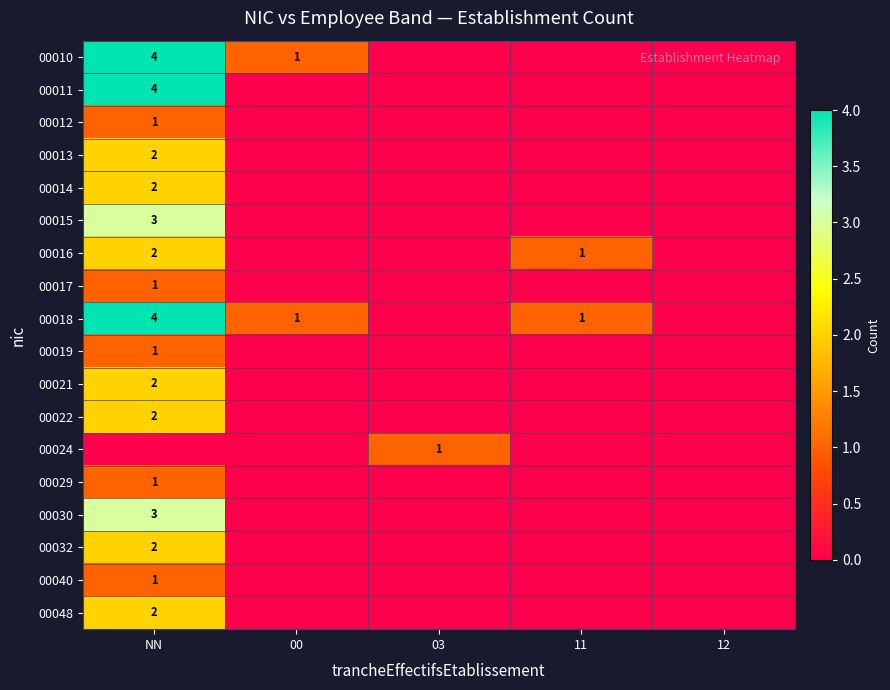

Is it true that 00014 equals 3 at NN?

False